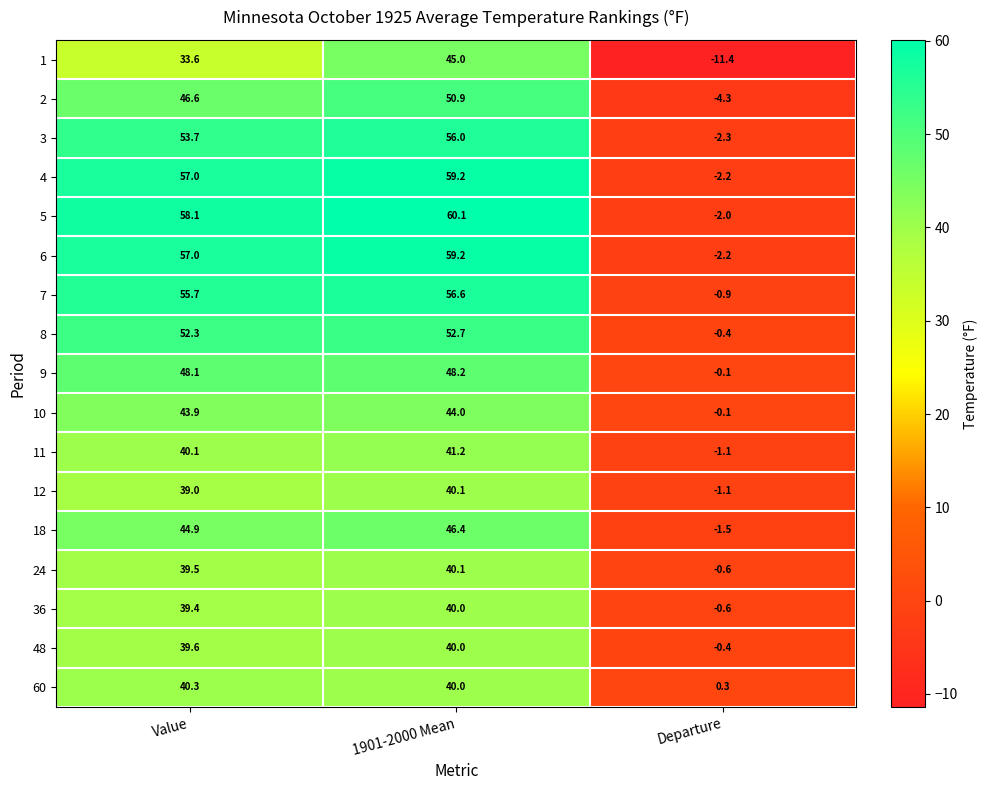

What is the average value of the 8 series?

34.9